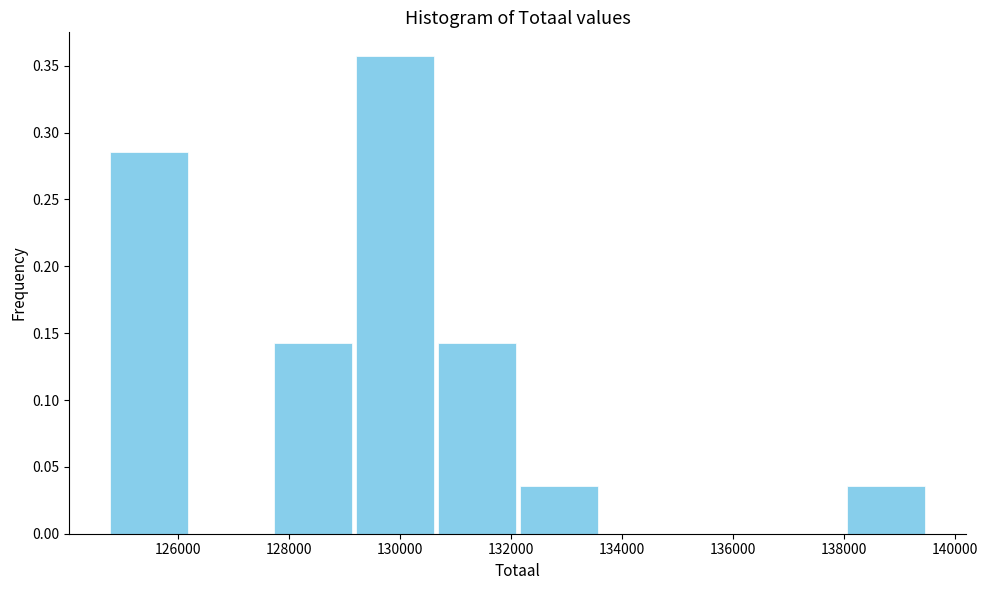

Which range on the x-axis has the tallest bar?

129200 to 130600